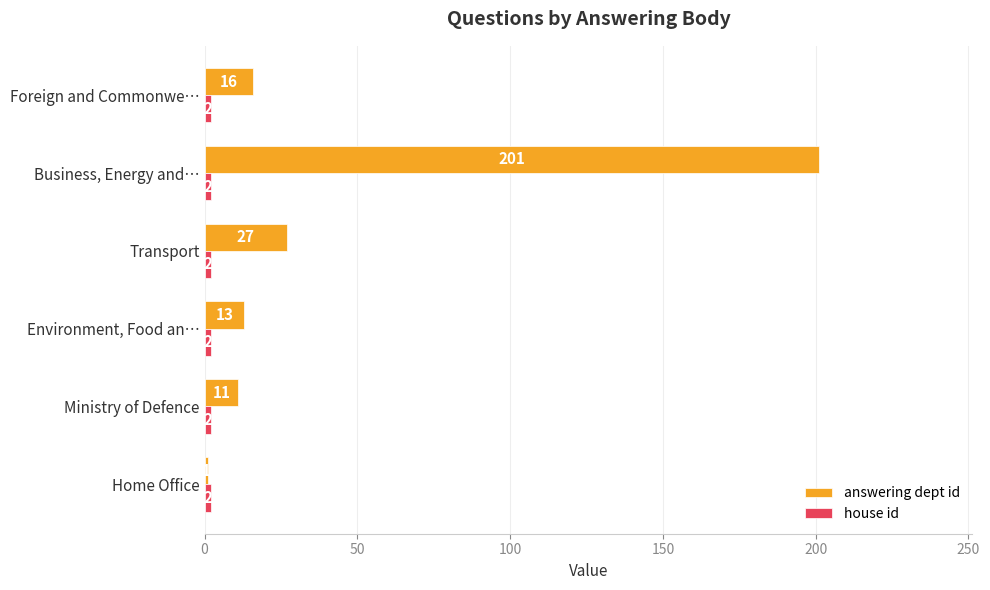

At which category does the chart reach its peak across all series?

Business, Energy and…